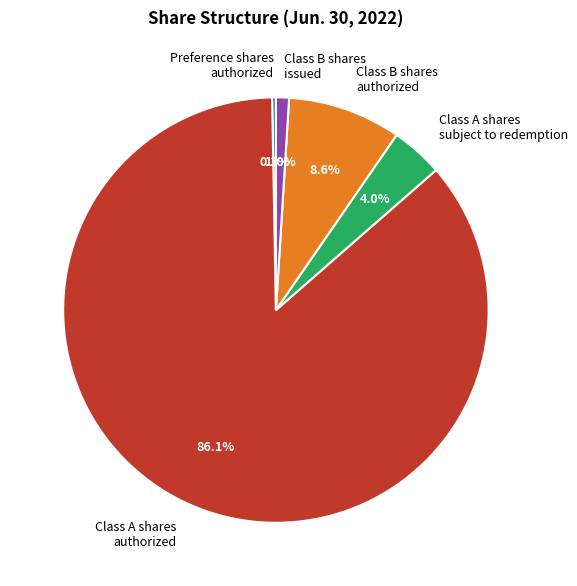

Which has a higher value, Class B shares issued or Class A shares subject to redemption?

Class A shares subject to redemption